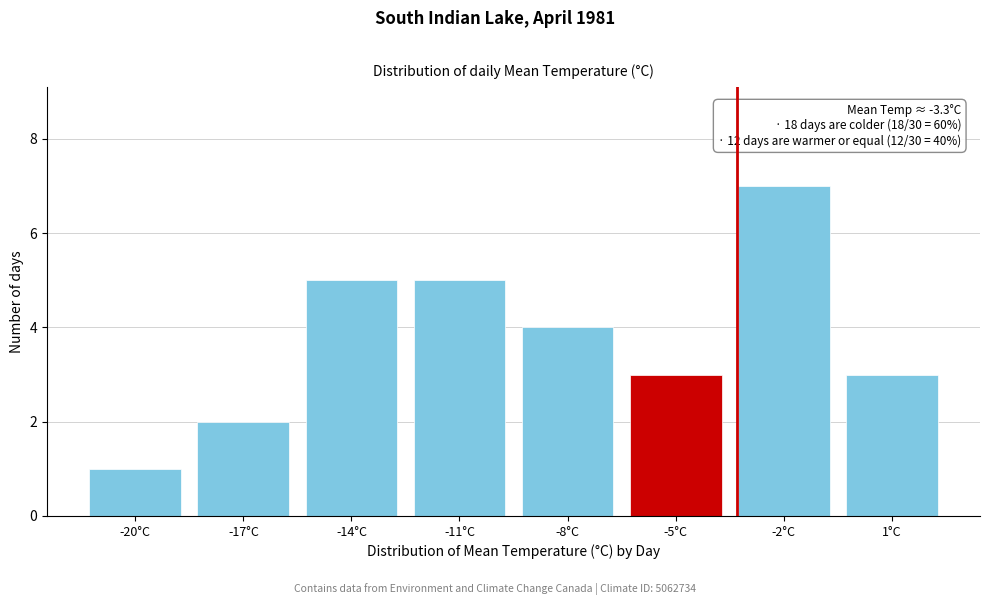

Reading left to right, extract all data points from this chart.

-20°C=1	-17°C=2	-14°C=5	-11°C=5	-8°C=4	-5°C=3	-2°C=7	1°C=3